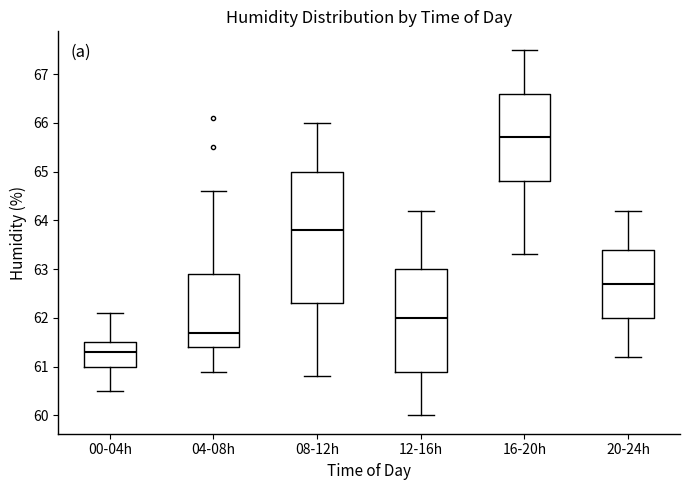

Reading left to right, read every box against the y-axis: the position of its median line, the range the box covers, and the ends of its whiskers. The values are not printed on the chart, so give them approximately, as read against the axis.

00-04h: median 61.3, box 61.0 to 61.5, whiskers 60.5 to 62.1
04-08h: median 61.7, box 61.4 to 62.9, whiskers 60.9 to 64.6
08-12h: median 63.8, box 62.3 to 65.0, whiskers 60.8 to 66.0
12-16h: median 62.0, box 60.9 to 63.0, whiskers 60.0 to 64.2
16-20h: median 65.7, box 64.8 to 66.6, whiskers 63.3 to 67.5
20-24h: median 62.7, box 62.0 to 63.4, whiskers 61.2 to 64.2